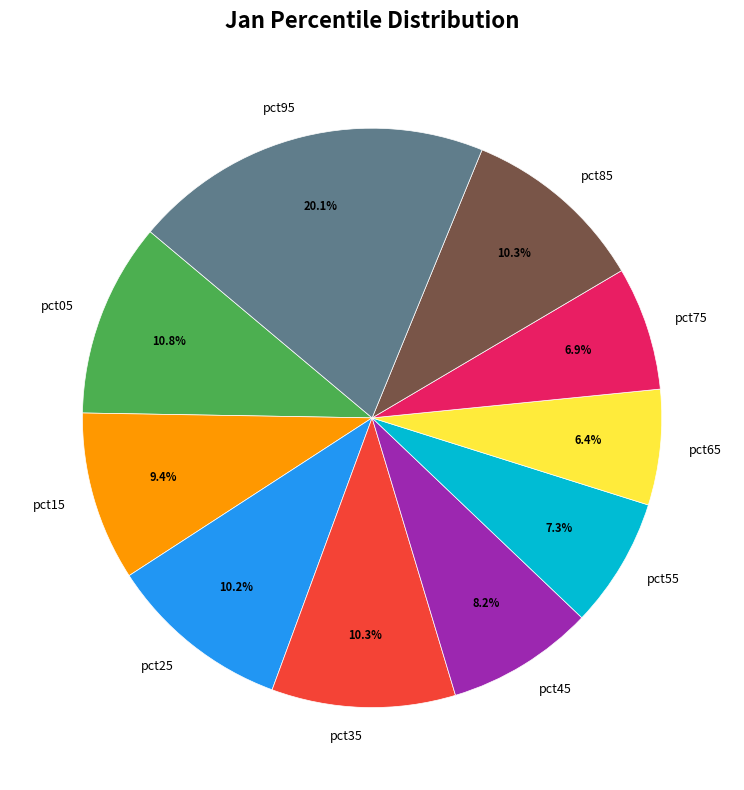

Which has a higher value, pct05 or pct55?

pct05